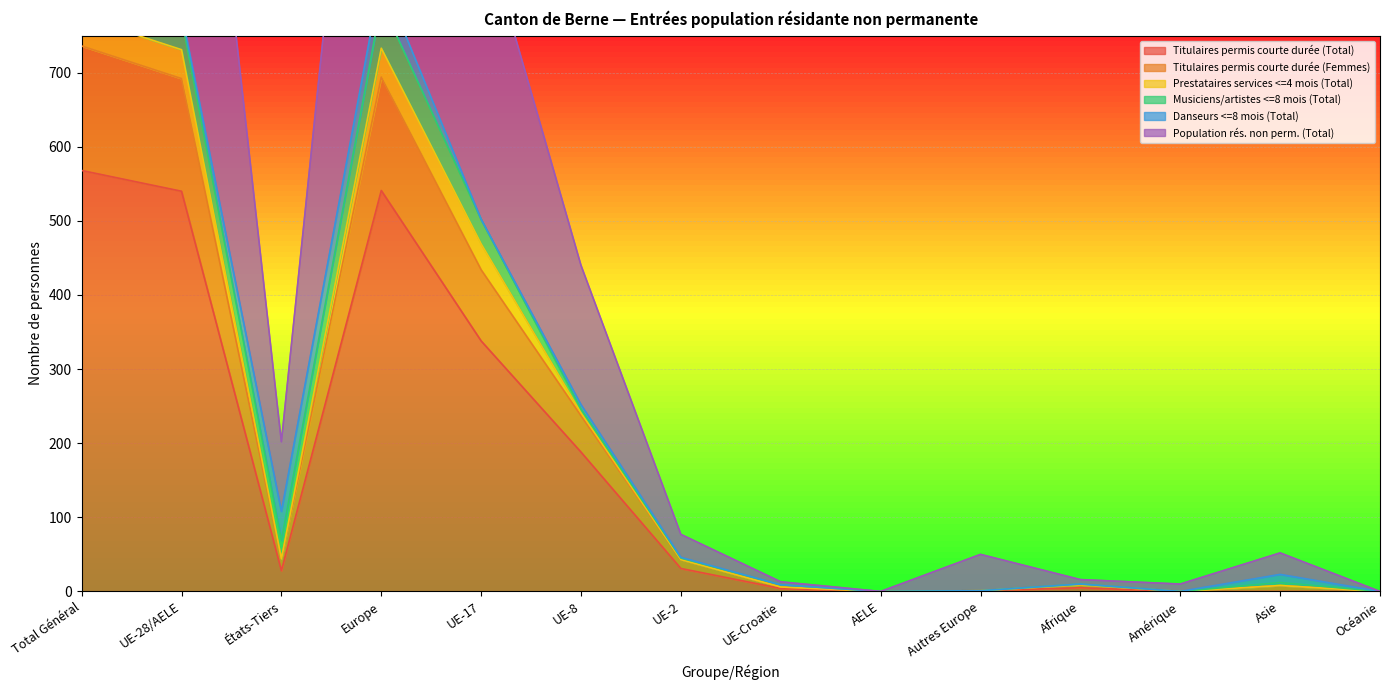

At which label is Titulaires permis courte durée (Femmes) closest to 421?

UE-17